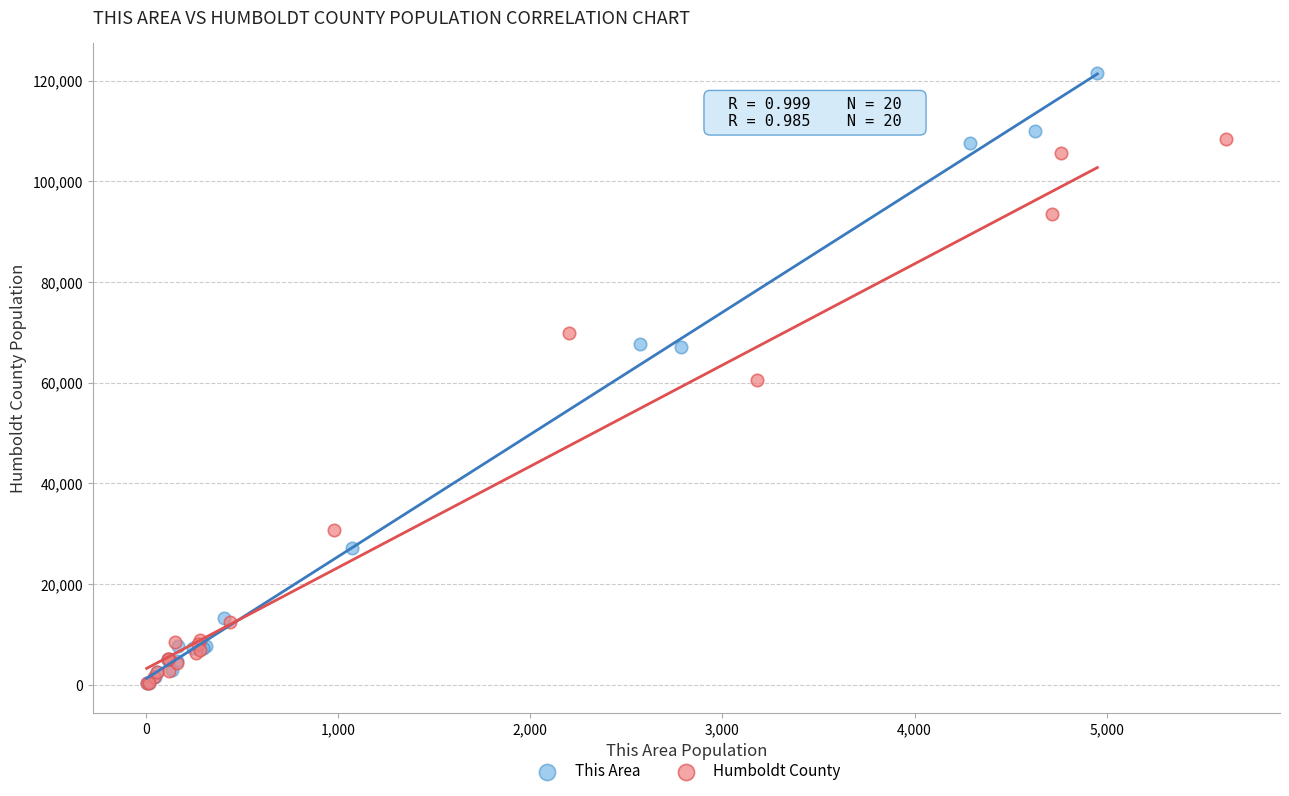

Which series contains the highest Y value?

This Area